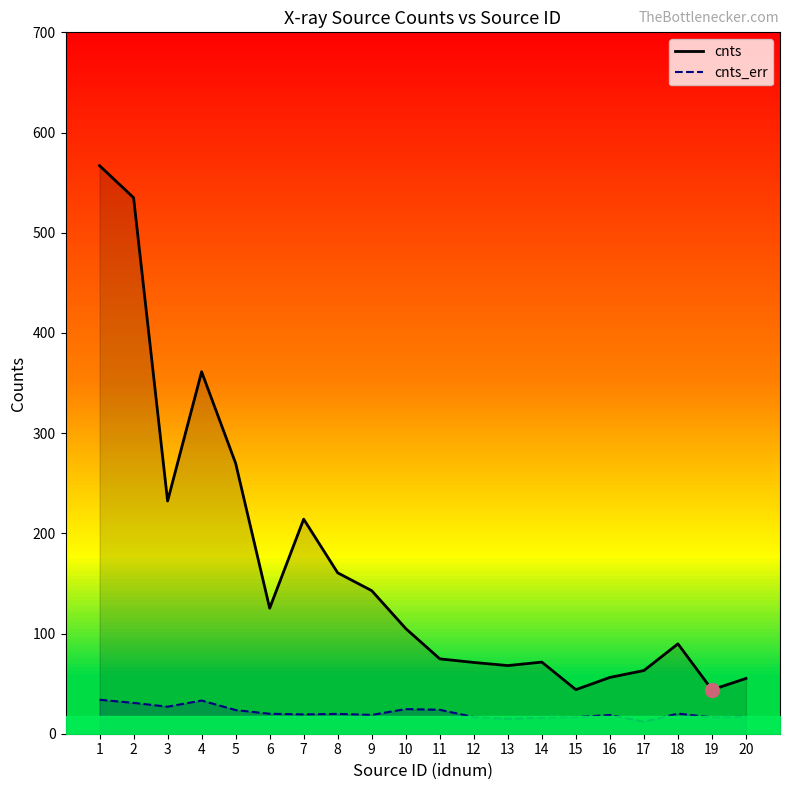

What is the value of the cnts_err point at the 14th from the left?

16.0